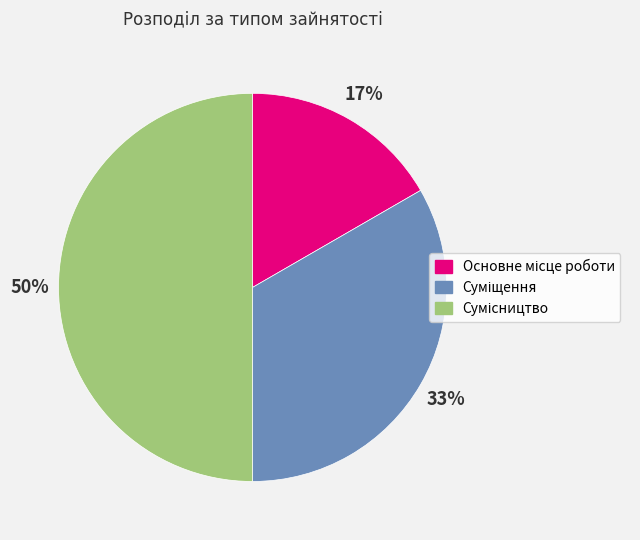

To the nearest percent, what is the difference between the largest and smallest slice percentages?

33%